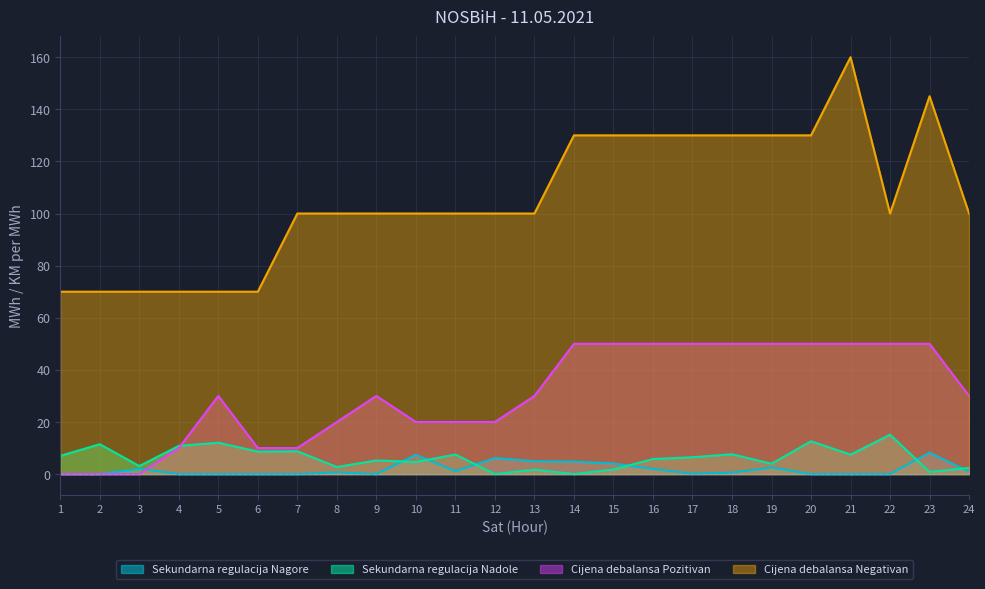

Reading right to left, extract all data points from this chart.

Sekundarna regulacija Nagore: 0.9	8.3	0.0	0.0	0.0	2.5	0.6	0.2	2.0	4.1	4.8	4.9	6.2	1.1	7.4	0.0	0.7	0.0	0.0	0.0	0.0	2.0	0.0	0.0
Sekundarna regulacija Nadole: 2.4	0.8	15.1	7.5	12.6	4.0	7.6	6.5	5.8	1.8	0.0	1.7	0.0	7.5	4.6	5.2	2.7	8.8	8.6	12.0	10.8	3.1	11.5	7.0
Cijena debalansa Pozitivan: 30.0	50.0	50.0	50.0	50.0	50.0	50.0	50.0	50.0	50.0	50.0	30.0	20.0	20.0	20.0	30.0	20.0	10.0	10.0	30.0	10.0	0.0	0.0	0.0
Cijena debalansa Negativan: 100.0	145.0	100.0	160.0	130.0	130.0	130.0	130.0	130.0	130.0	130.0	100.0	100.0	100.0	100.0	100.0	100.0	100.0	70.0	70.0	70.0	70.0	70.0	70.0